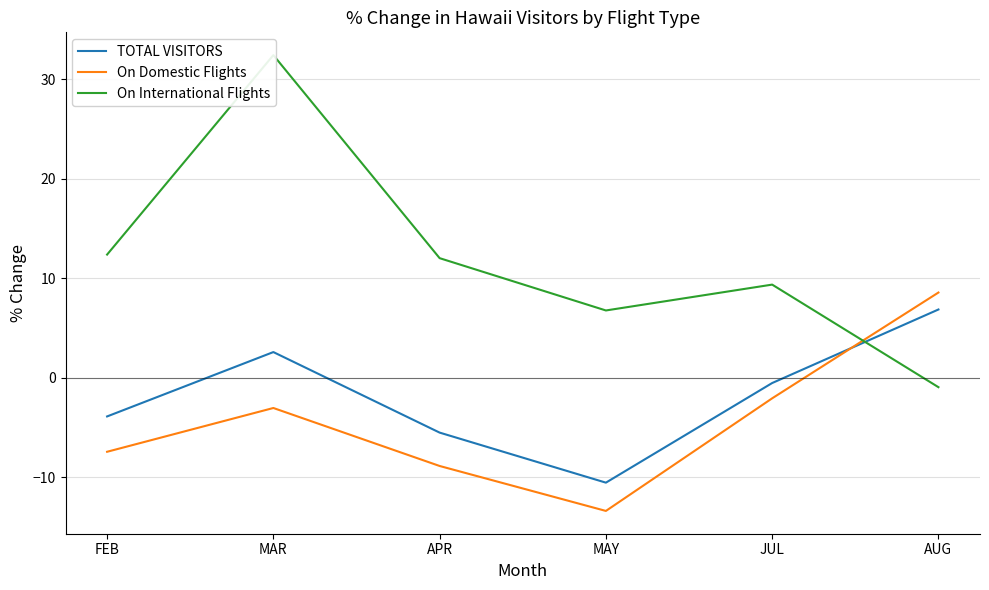

At which category is the sum across all series the highest?

MAR